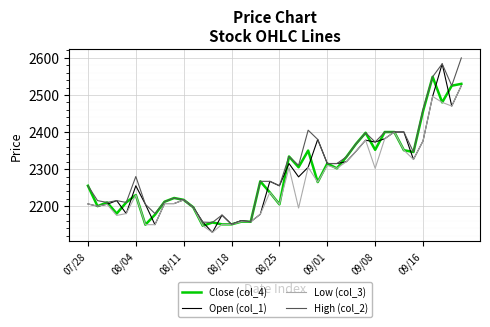

What is the maximum value shown in the chart?

2600